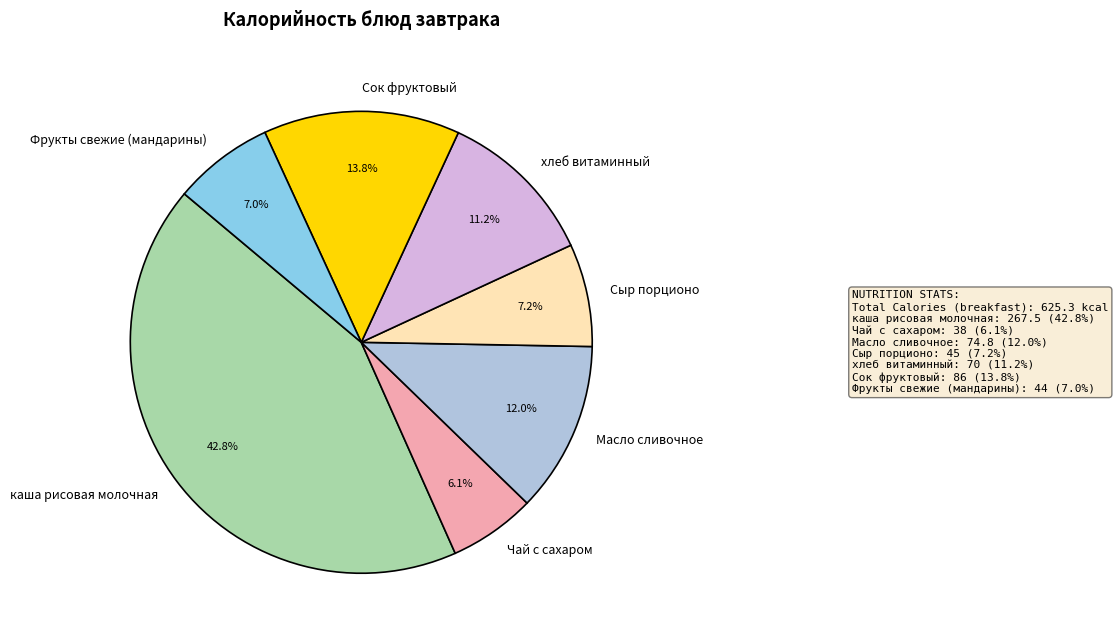

To the nearest percent, what is the average slice percentage?

14%